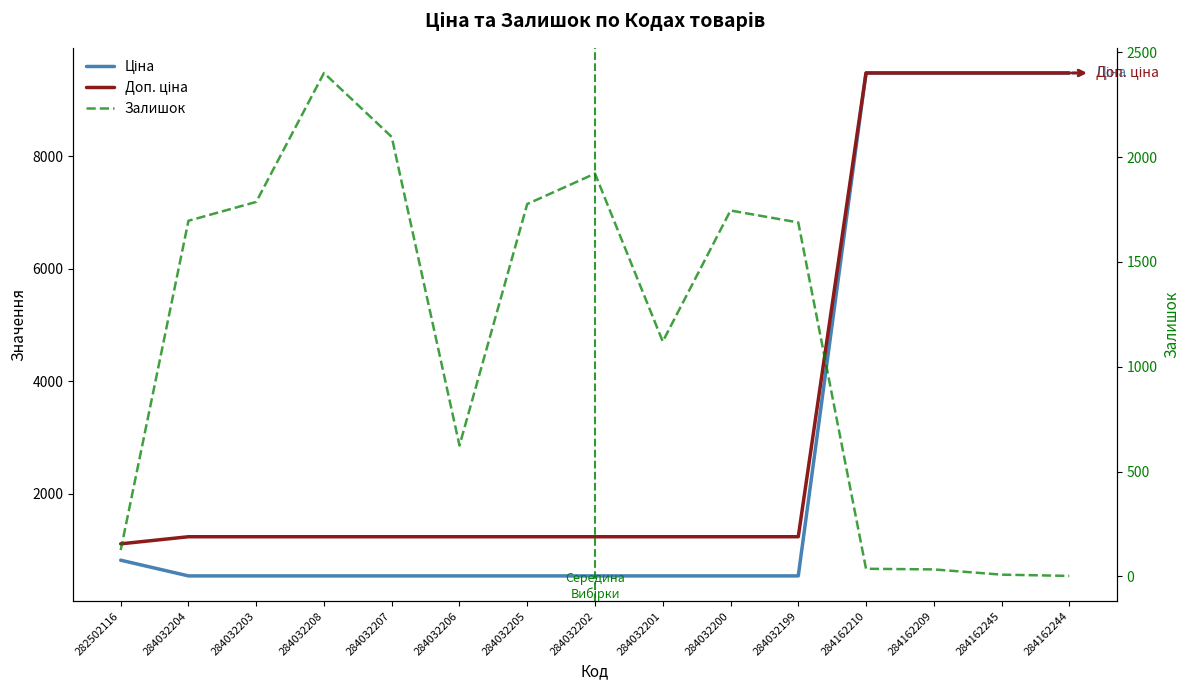

Which series has the largest total across all categories?

Доп. ціна